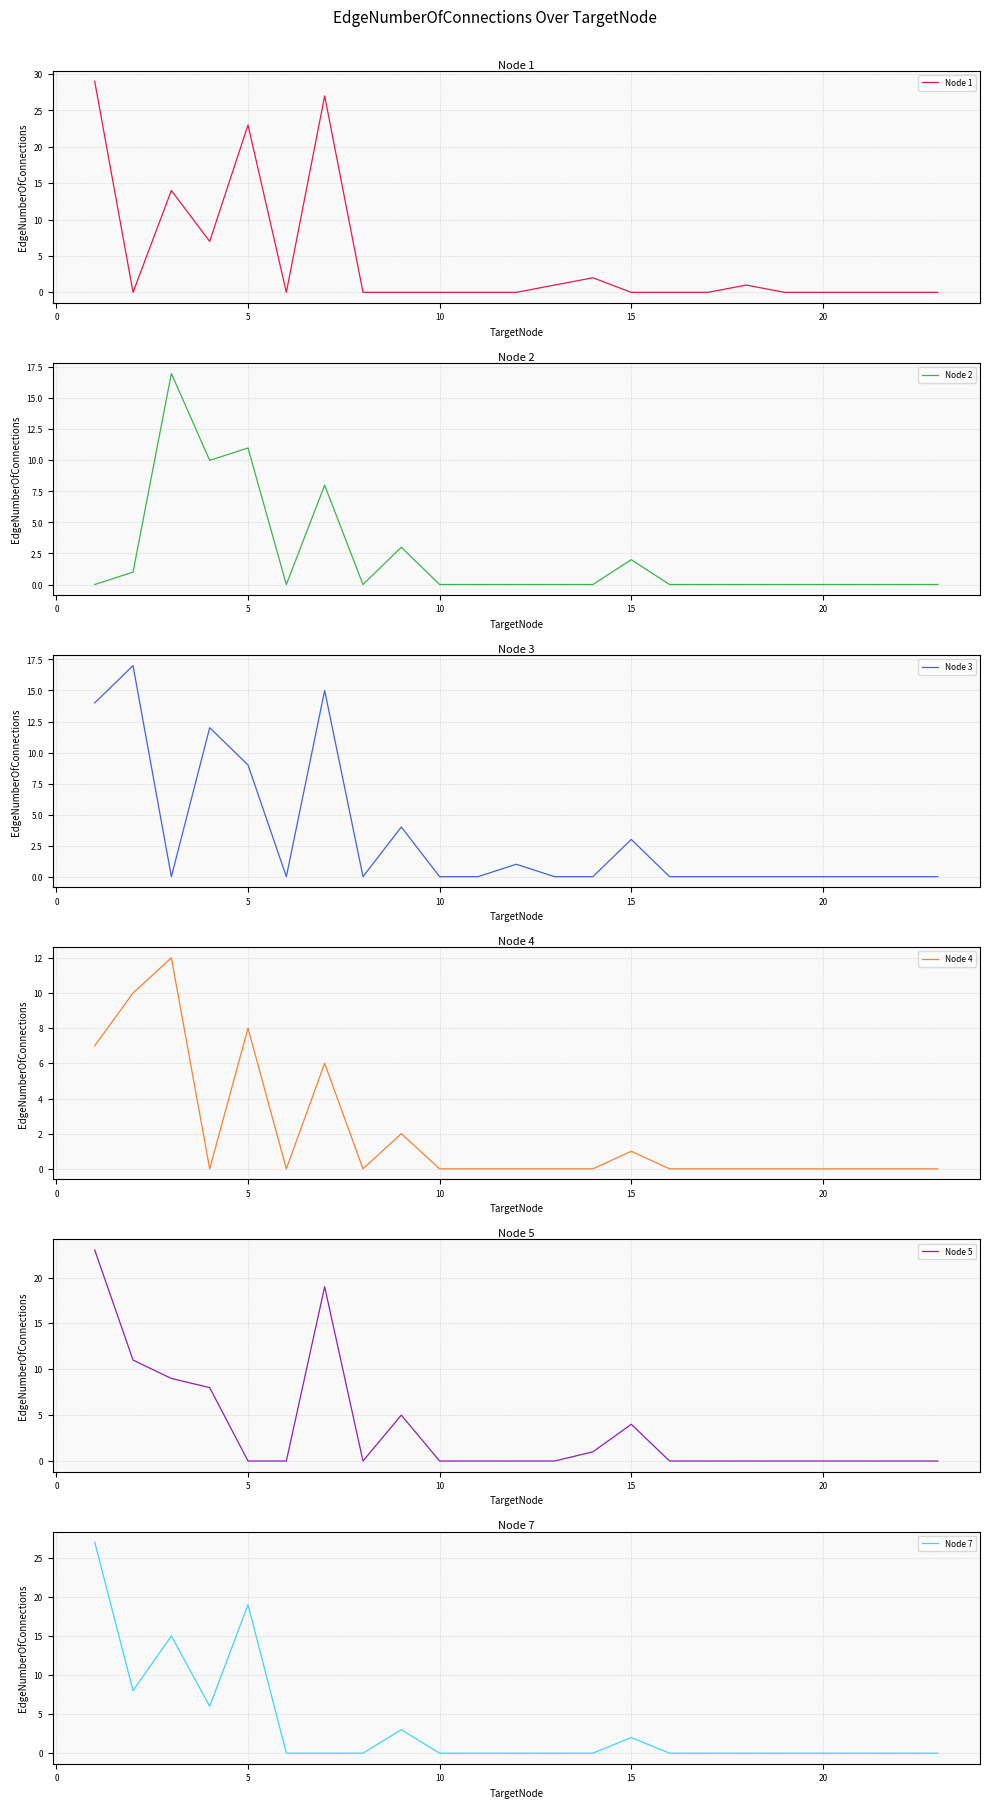

True or false: Node 4 has more than 0 interior local peaks.

True